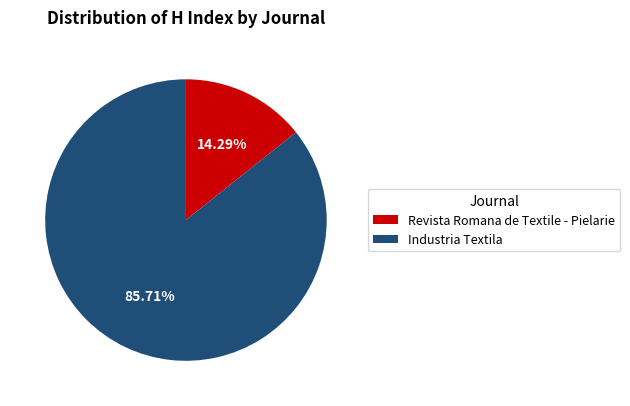

Which slice is the smallest?

Revista Romana de Textile - Pielarie